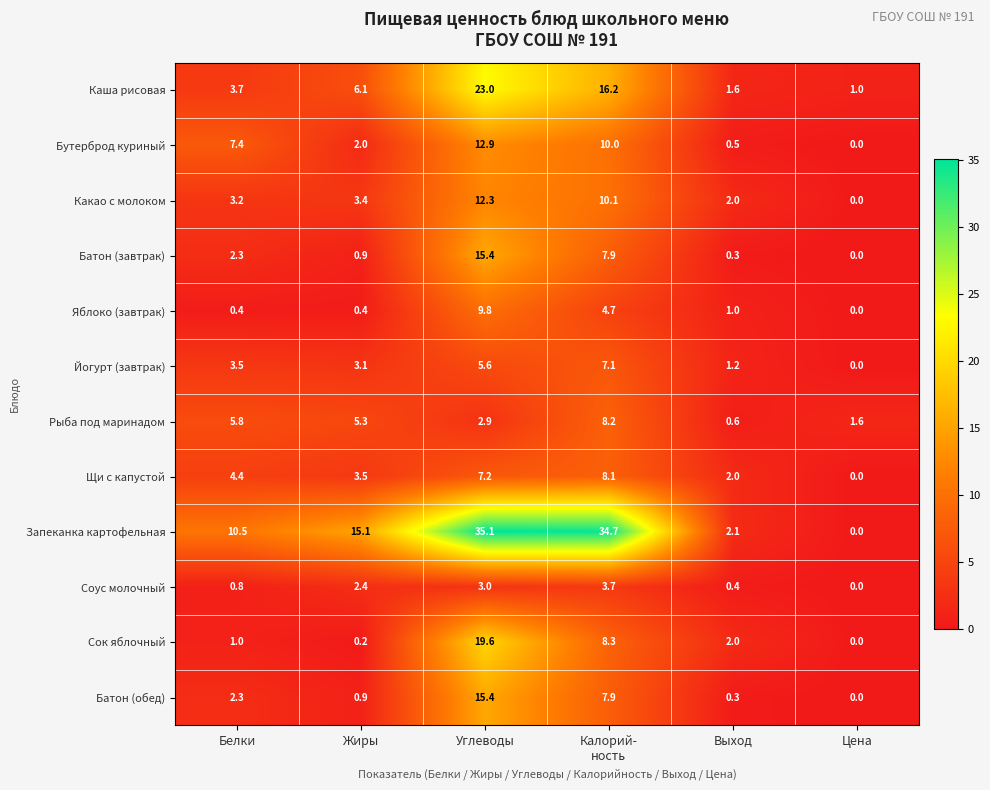

True or false: Какао с молоком has a value of 3.4 at Жиры.

True